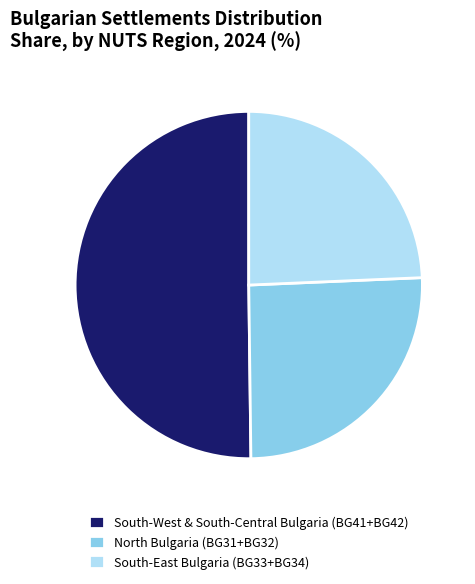

Is South-East Bulgaria (BG33+BG34) the majority of the pie?

No